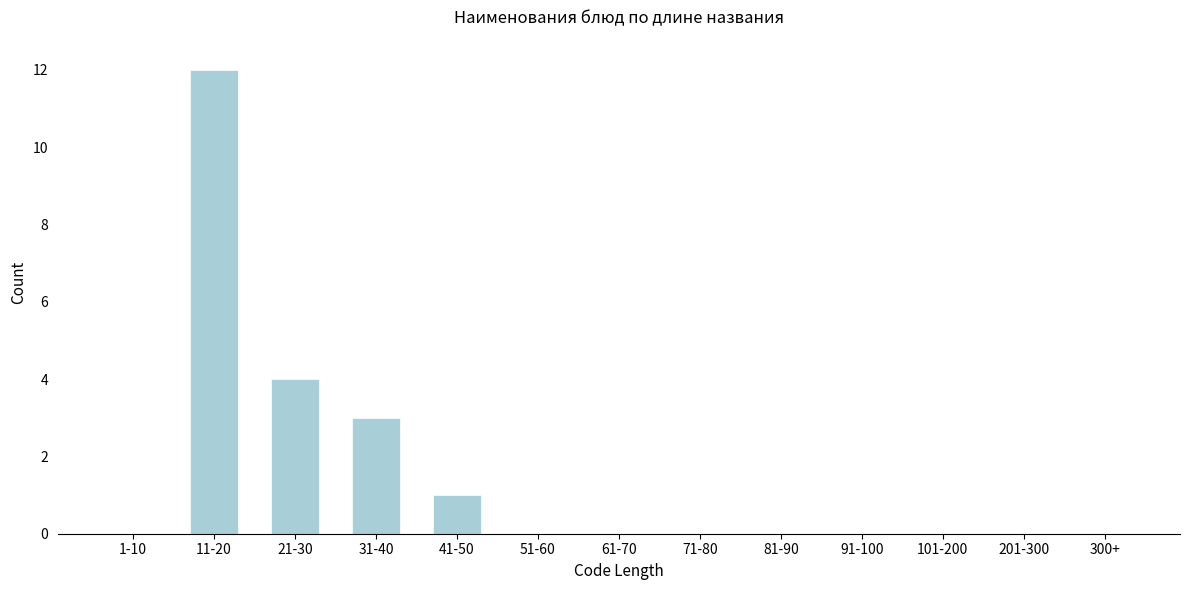

Reading left to right, extract all data points from this chart.

1-10=0	11-20=12	21-30=4	31-40=3	41-50=1	51-60=0	61-70=0	71-80=0	81-90=0	91-100=0	101-200=0	201-300=0	300+=0